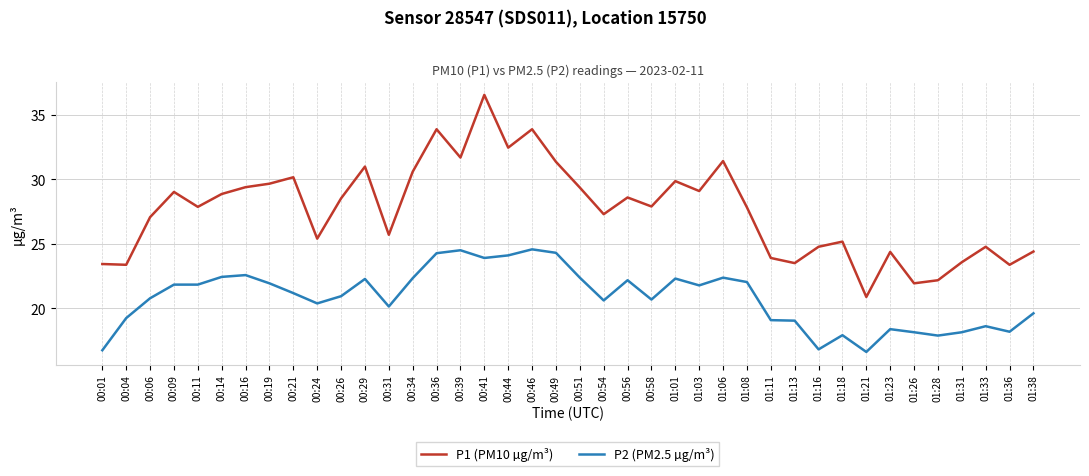

What is the difference between the maximum and minimum values in the P1 (PM10 µg/m³) series?

15.7